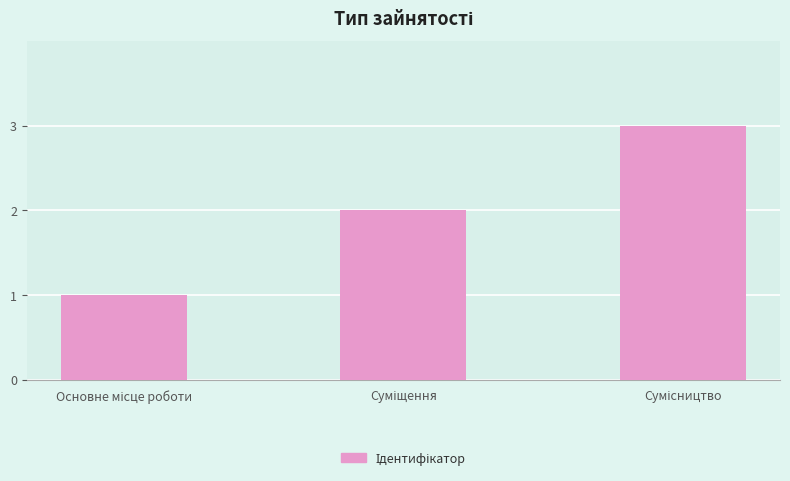

Reading left to right, transcribe all the data shown in this chart.

1	2	3